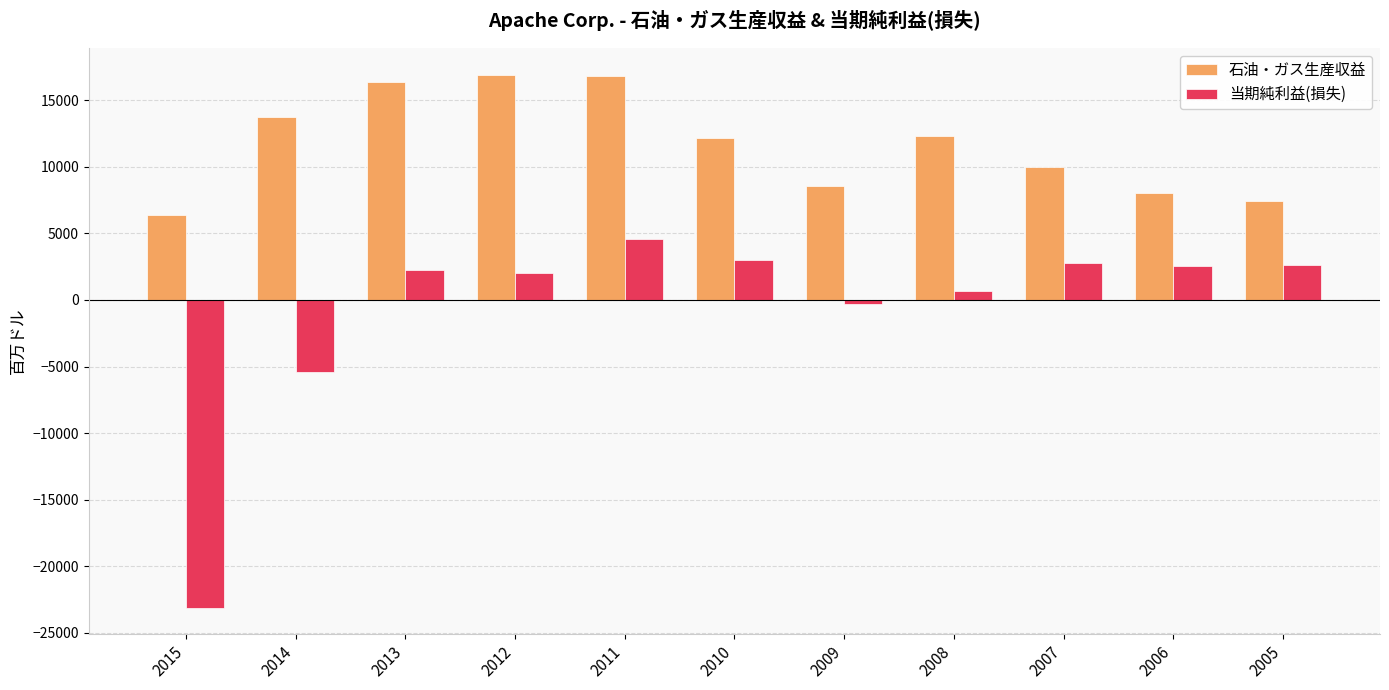

Rank the series by their average value, from lowest to highest.

当期純利益(損失), 石油・ガス生産収益